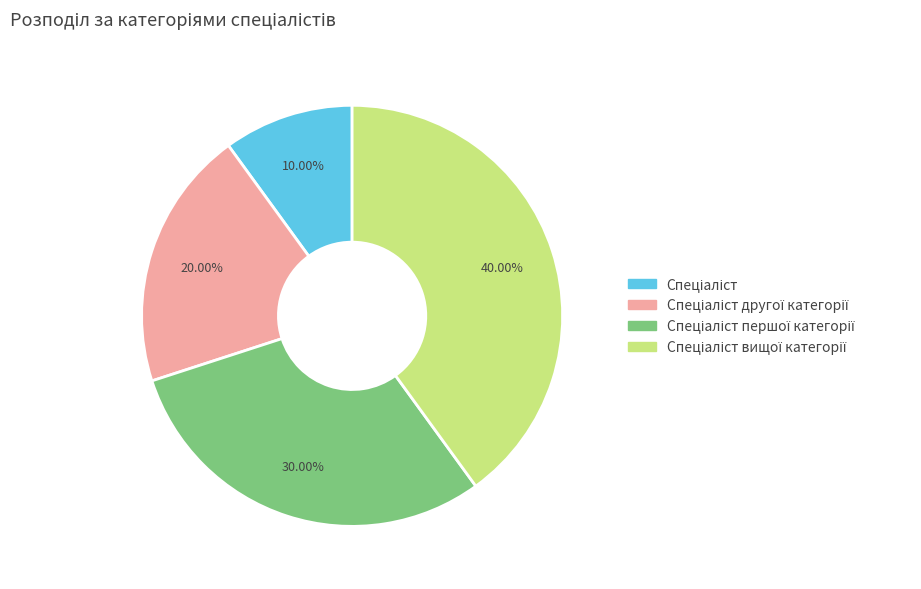

Is there any slice that represents more than half of the pie?

No